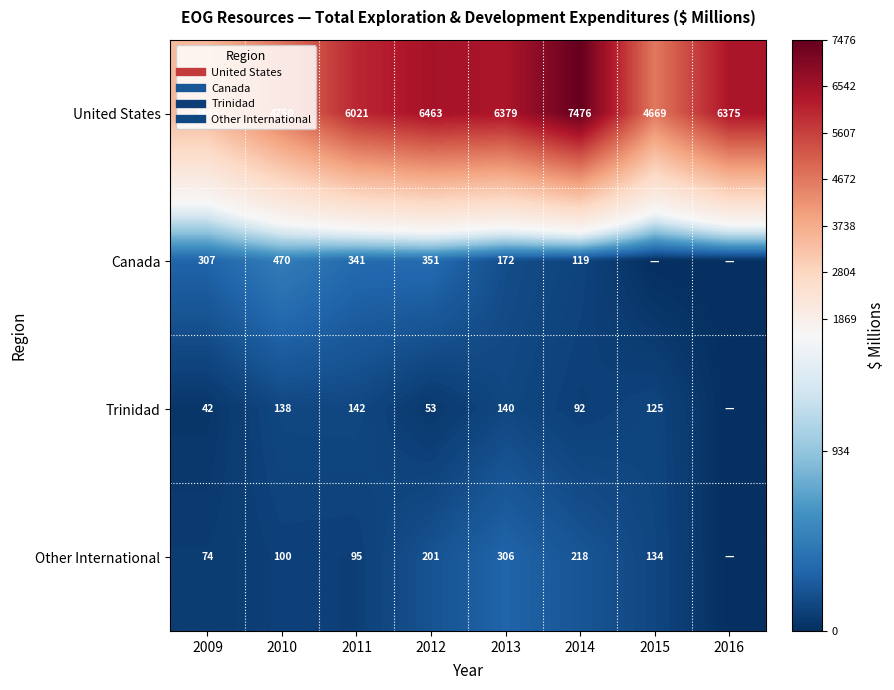

What is the spread (max minus min) of values at 2012?

6410